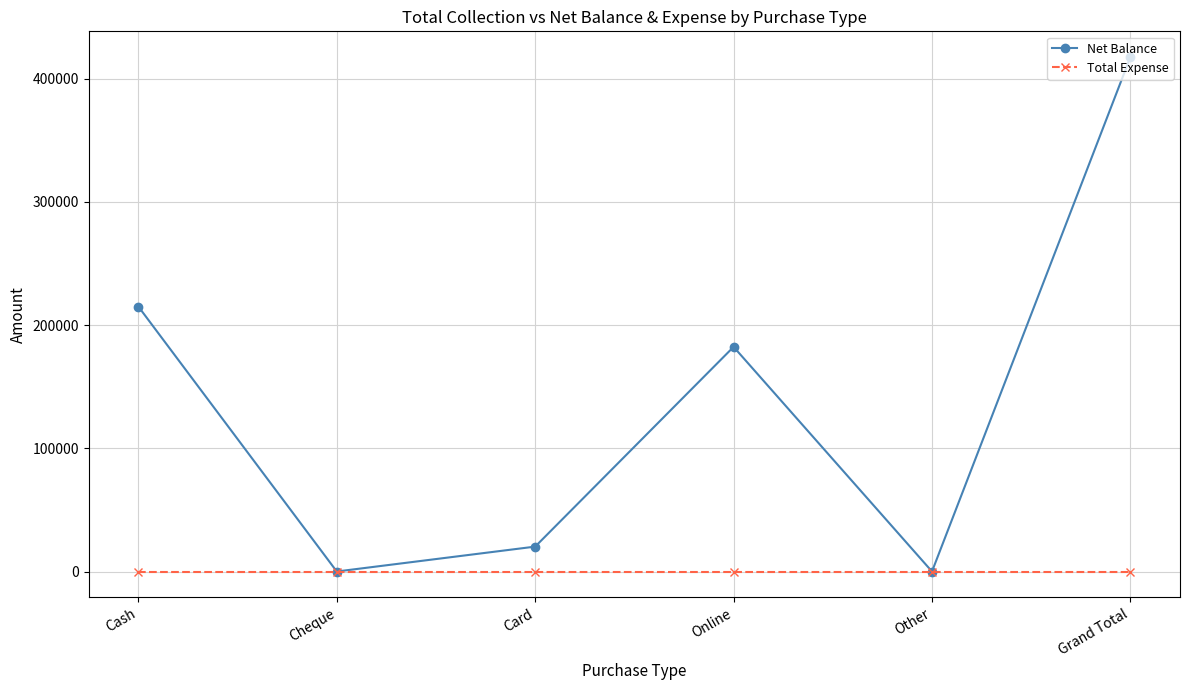

Which series has the widest spread of values?

Net Balance